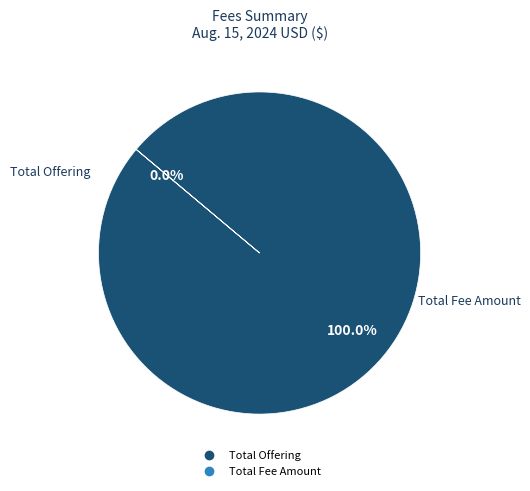

Is there any slice that represents more than half of the pie?

Yes